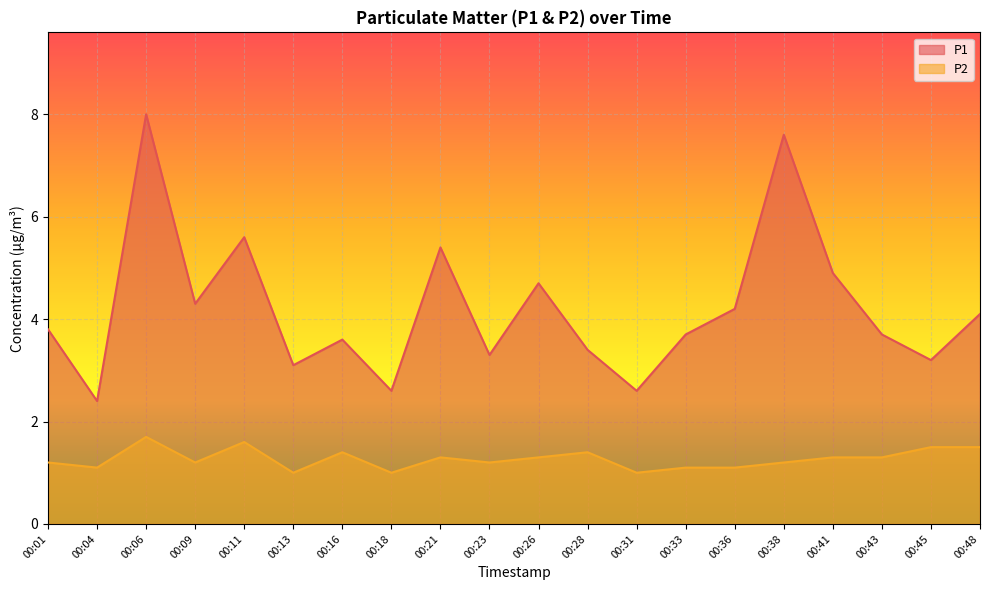

How many lines are shown in the chart?

2